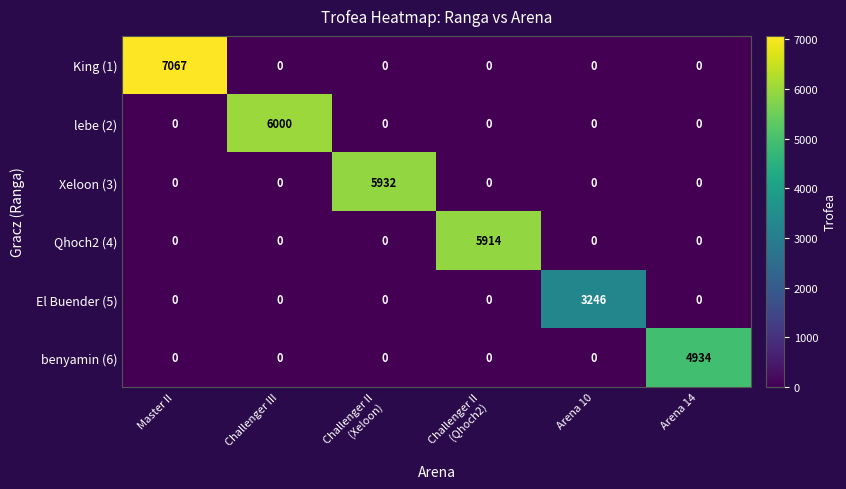

Which series changed the most between Master II and Arena 14?

King (1)